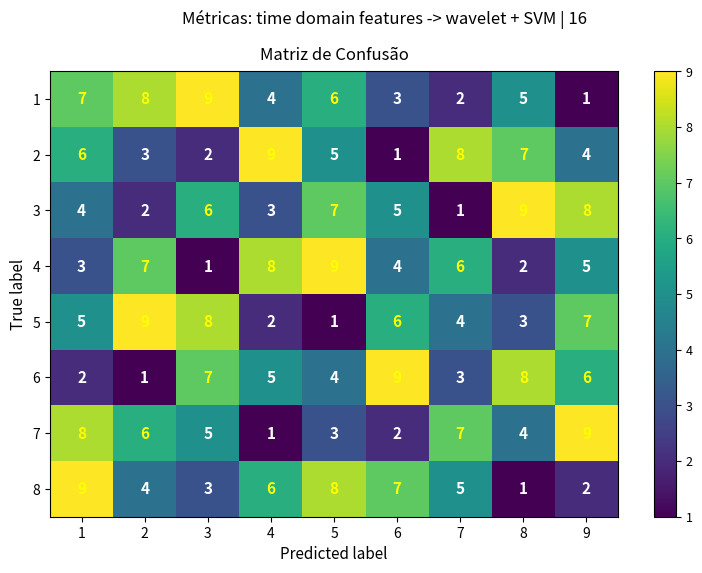

Is the value of 6 at 7 greater than the value of 1 at 3?

No